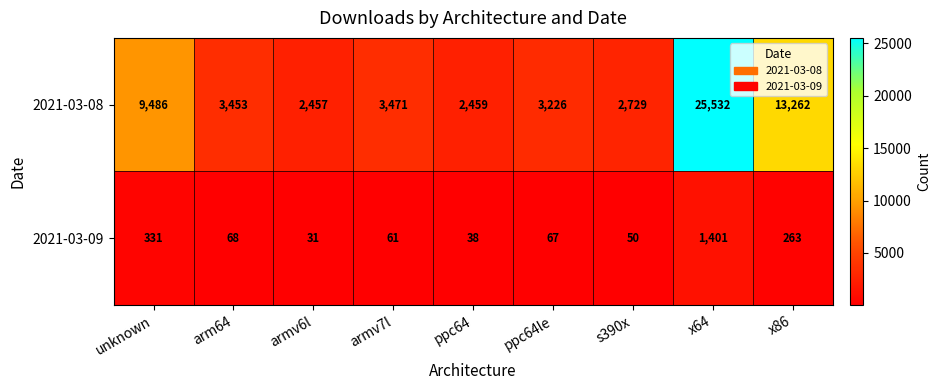

Which series changed the most between ppc64le and s390x?

2021-03-08